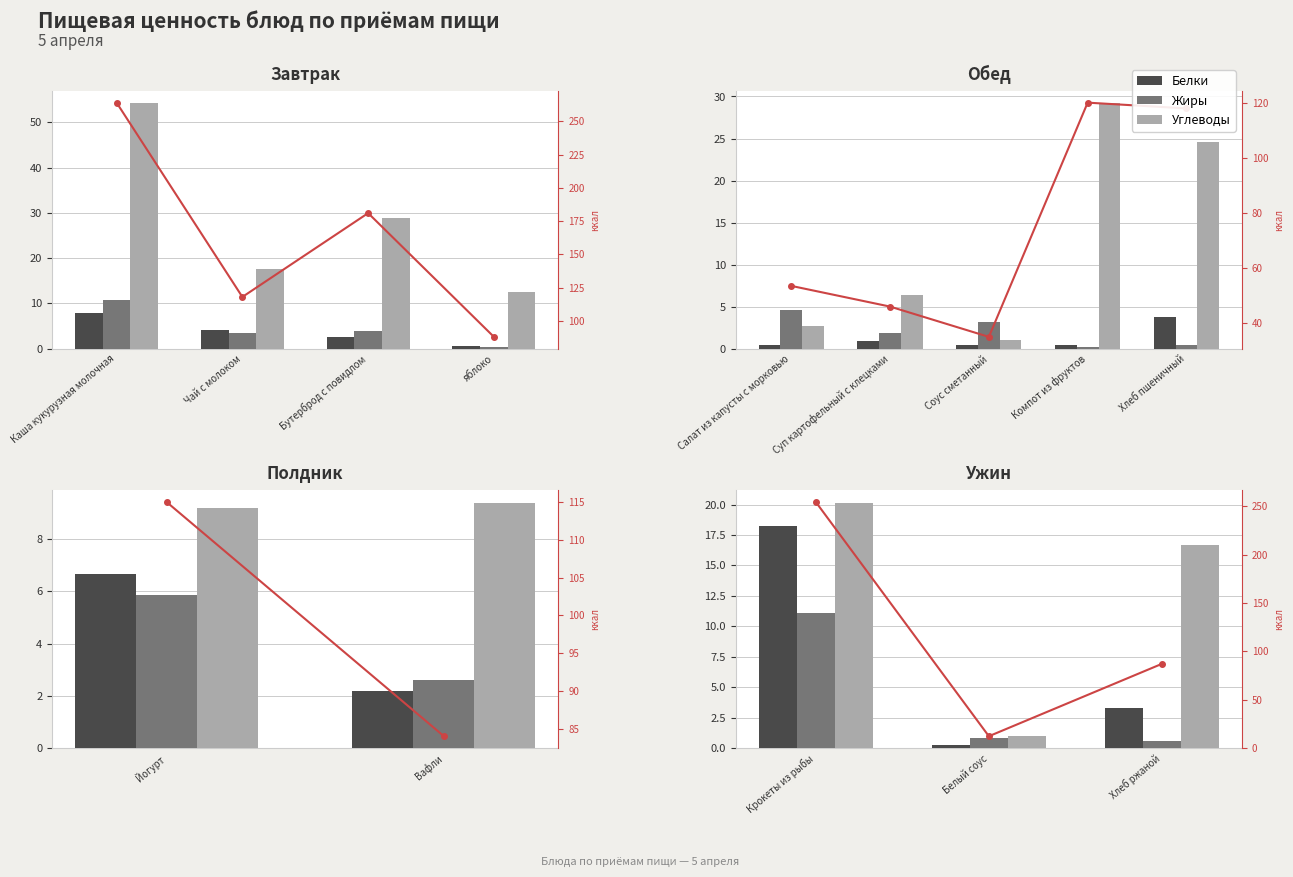

The Белки series shows 11.4 at Крокеты из рыбы. True or false?

False